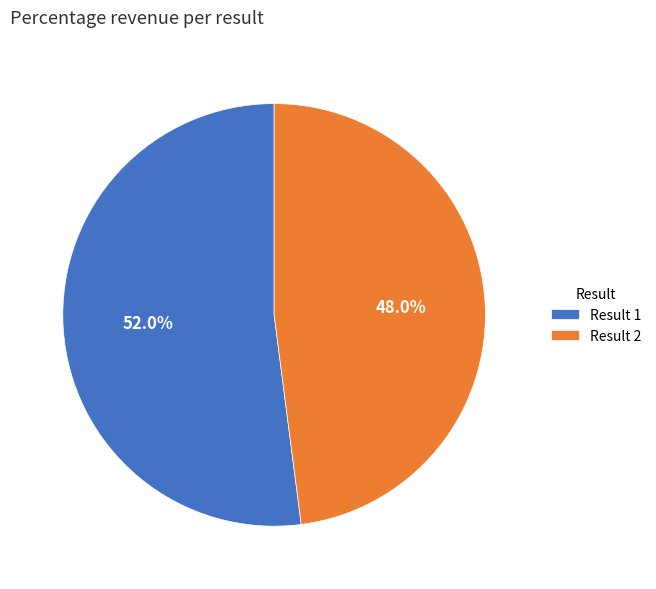

Which category has the smallest portion of the pie?

Result 2